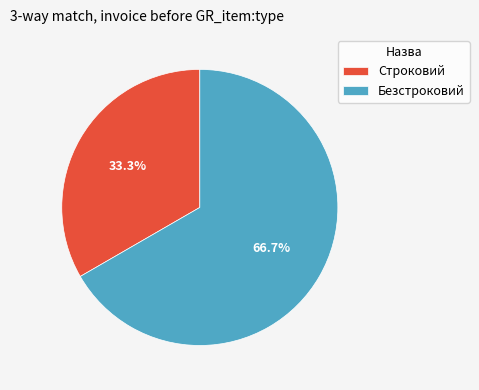

To the nearest percent, what percentage of the pie is Безстроковий?

67%